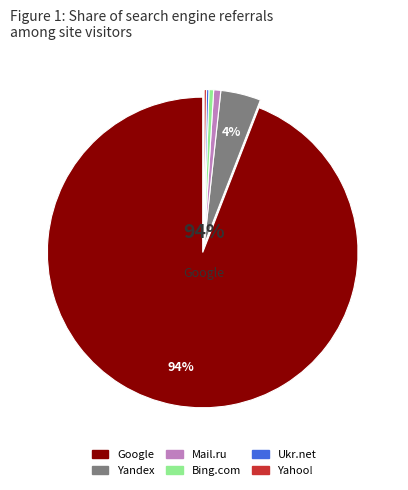

What is the smallest slice in the pie chart?

Ukr.net